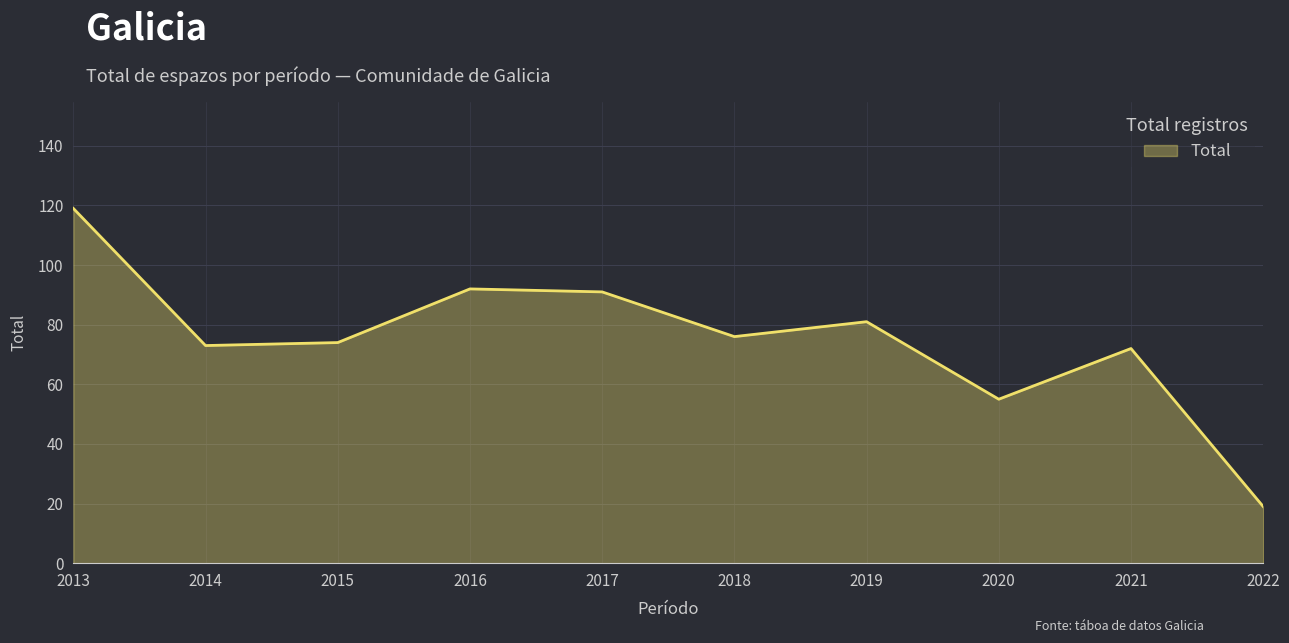

What is the greatest value displayed?

119